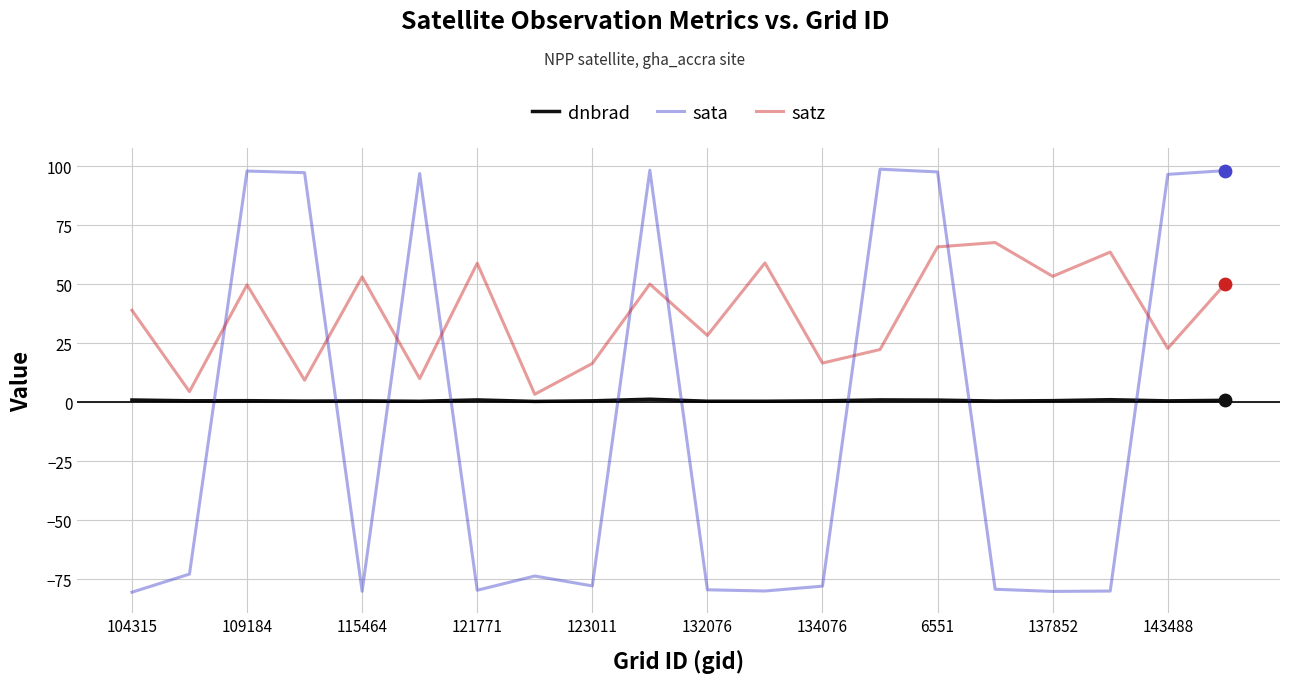

Which series has the largest total across all categories?

satz